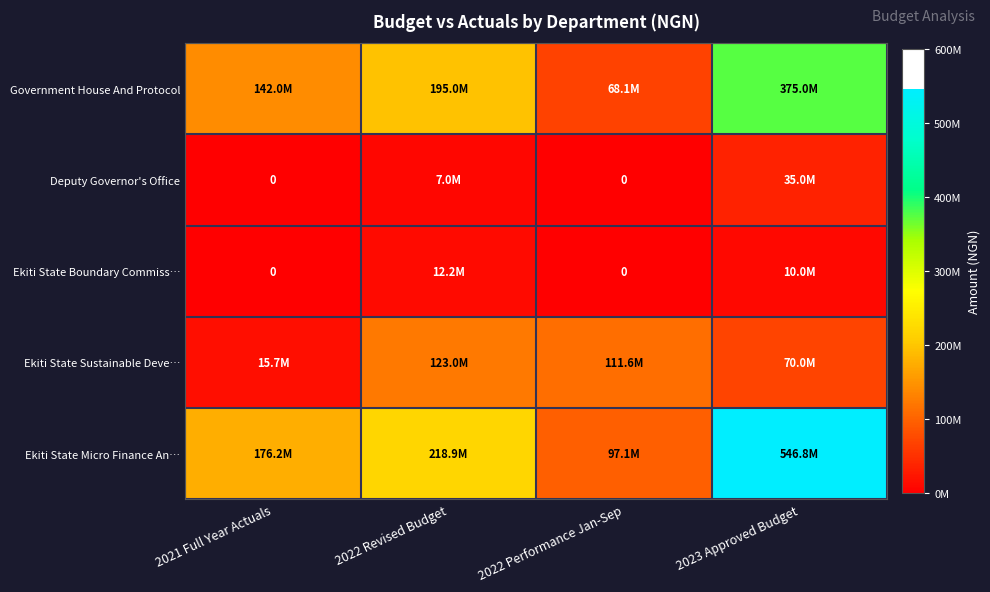

What is the spread (max minus min) of values at 2022 Revised Budget?

211897560.0